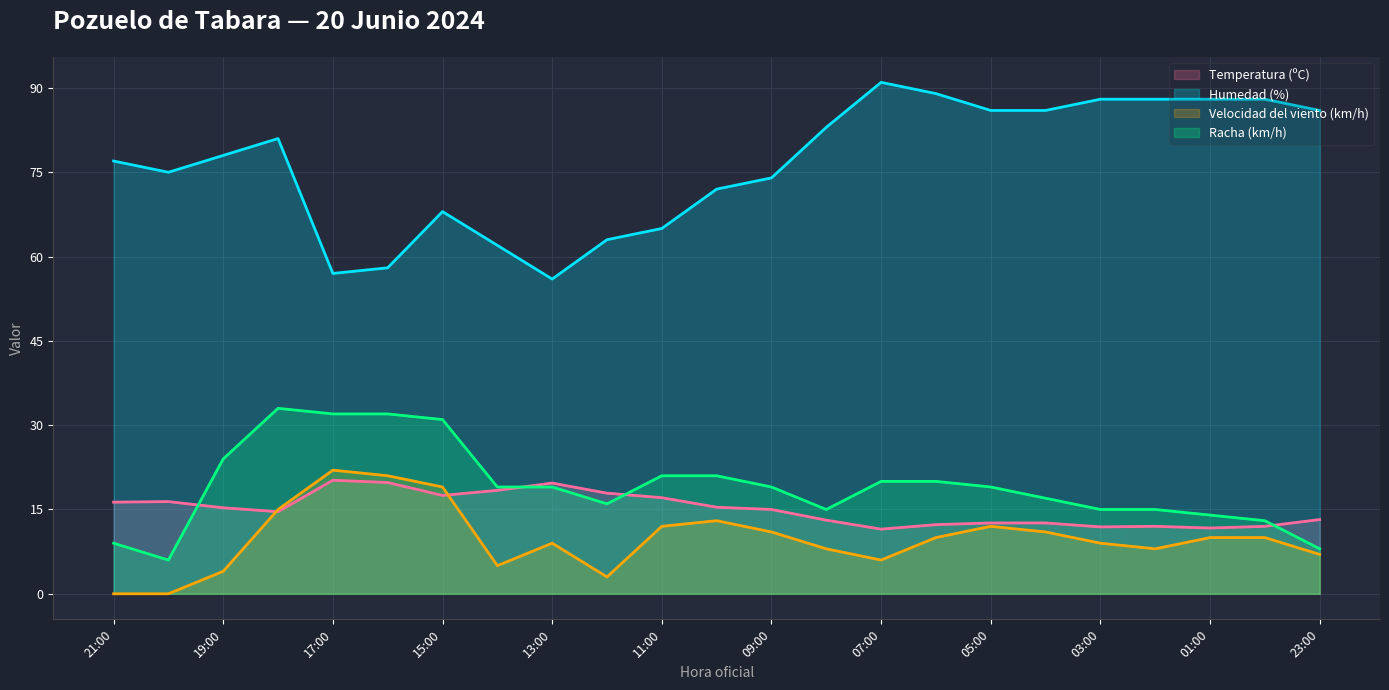

Is the value of Racha (km/h) at 12:00 greater than the value of Velocidad del viento (km/h) at 15:00?

No